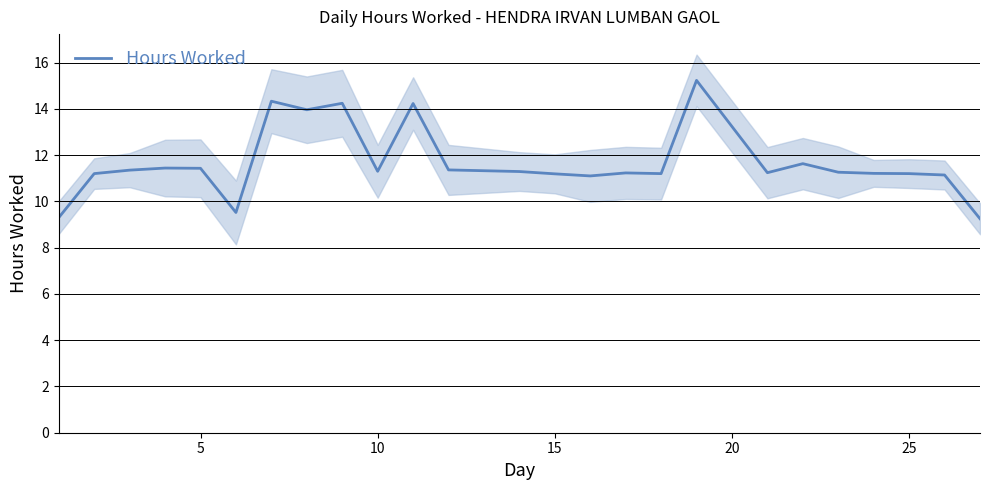

Count the number of values greater than 11.

22